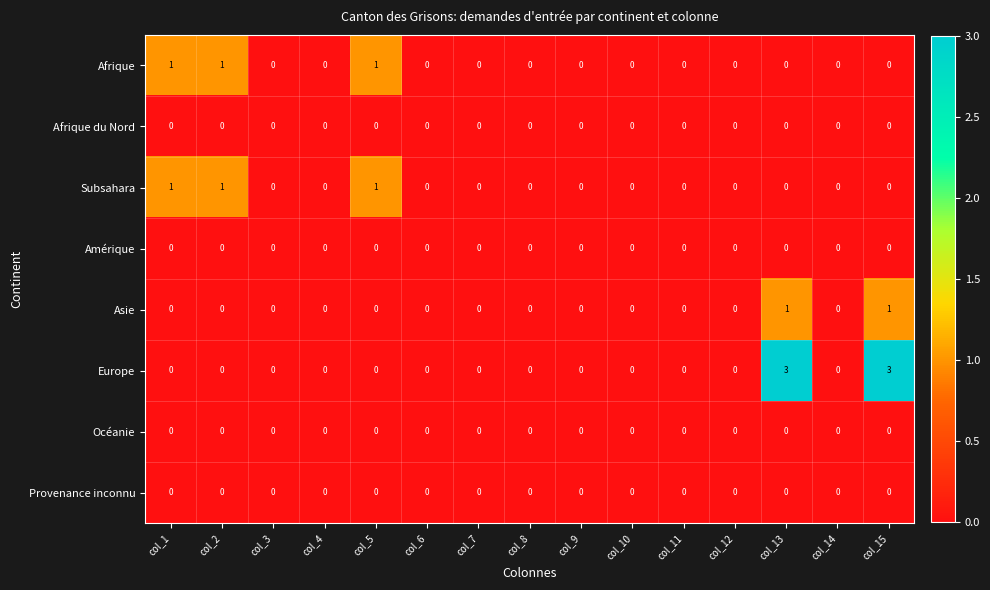

Between col_2 and col_15, which series saw the biggest shift?

Europe